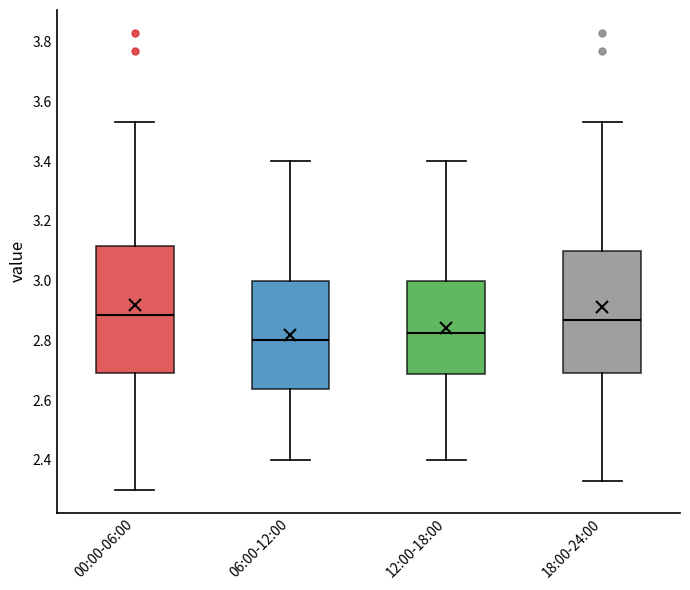

Reading left to right, transcribe this box plot: for each box, give where its median line is, the range the box spans, and where its two whiskers end, as read against the y-axis. The values are not printed on the chart, so give them approximately, as read against the axis.

00:00-06:00: median 2.88, box 2.70 to 3.12, whiskers 2.30 to 3.54
06:00-12:00: median 2.80, box 2.64 to 3.00, whiskers 2.40 to 3.40
12:00-18:00: median 2.82, box 2.68 to 3.00, whiskers 2.40 to 3.40
18:00-24:00: median 2.88, box 2.70 to 3.10, whiskers 2.34 to 3.54